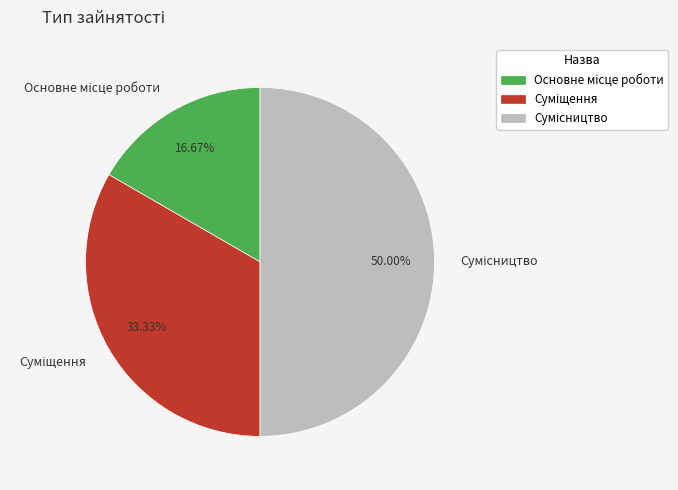

How many segments does this pie chart have?

3